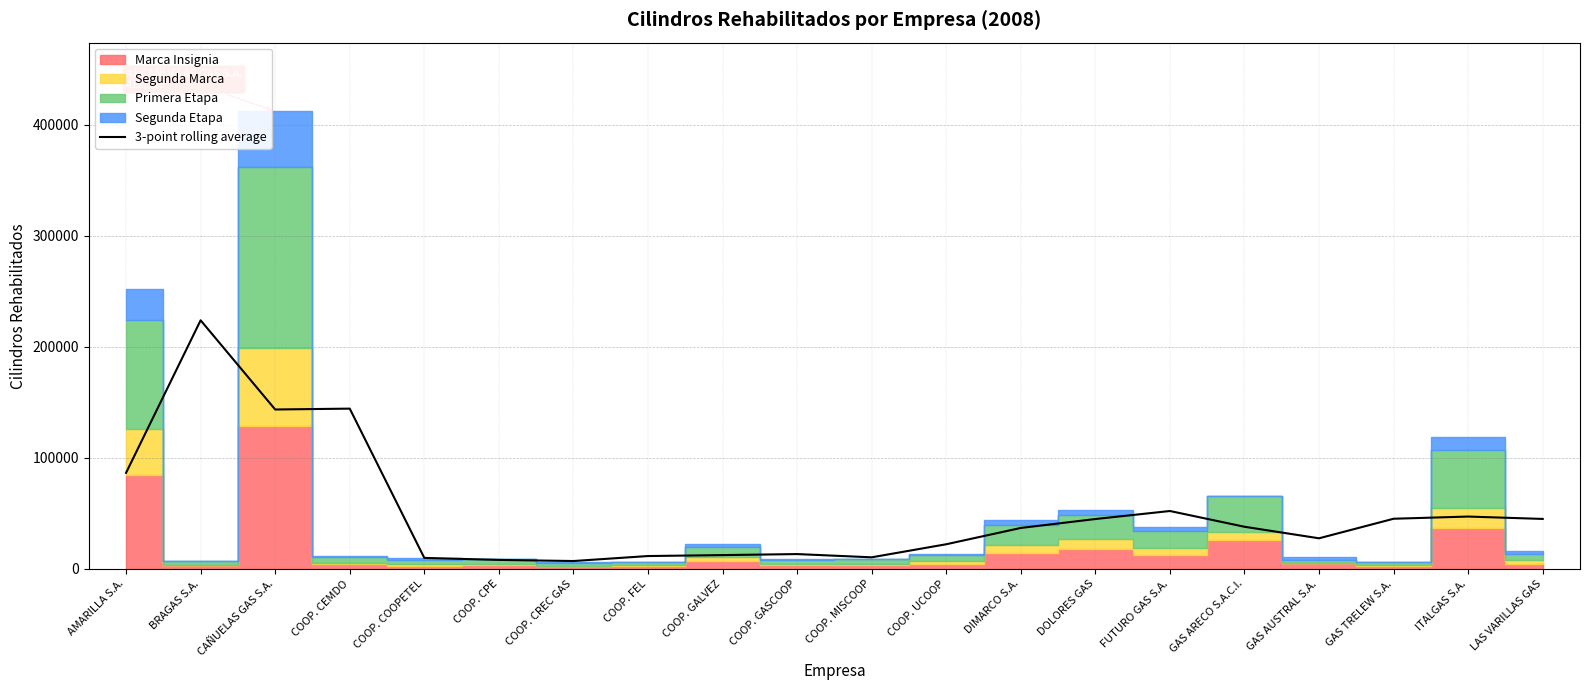

Read the value at AMARILLA S.A..

86492.7